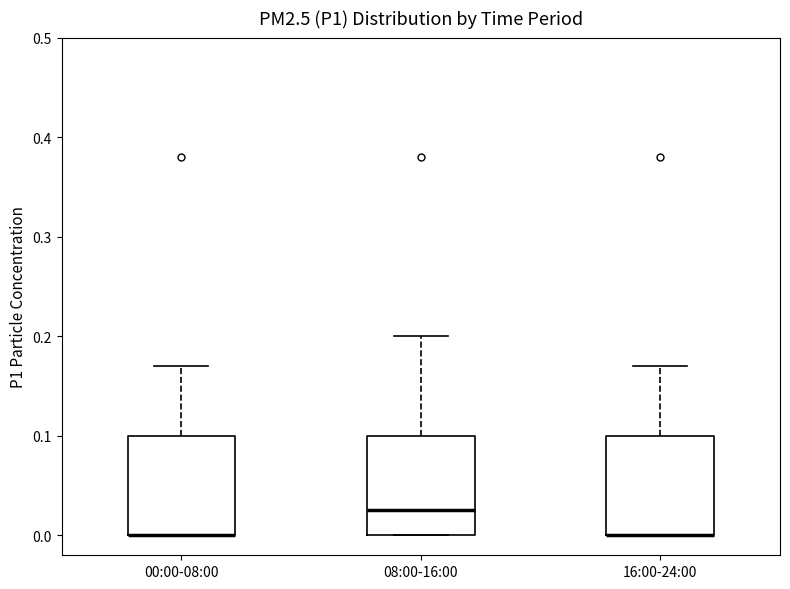

Reading left to right, transcribe this box plot: for each box, give where its median line is, the range the box spans, and where its two whiskers end, as read against the y-axis. The values are not printed on the chart, so give them approximately, as read against the axis.

00:00-08:00: median 0.00 (drawn on the box's lower edge), box 0.00 to 0.10, whiskers 0.00 to 0.17
08:00-16:00: median 0.03, box 0.00 to 0.10, whiskers 0.00 to 0.20
16:00-24:00: median 0.00 (drawn on the box's lower edge), box 0.00 to 0.10, whiskers 0.00 to 0.17